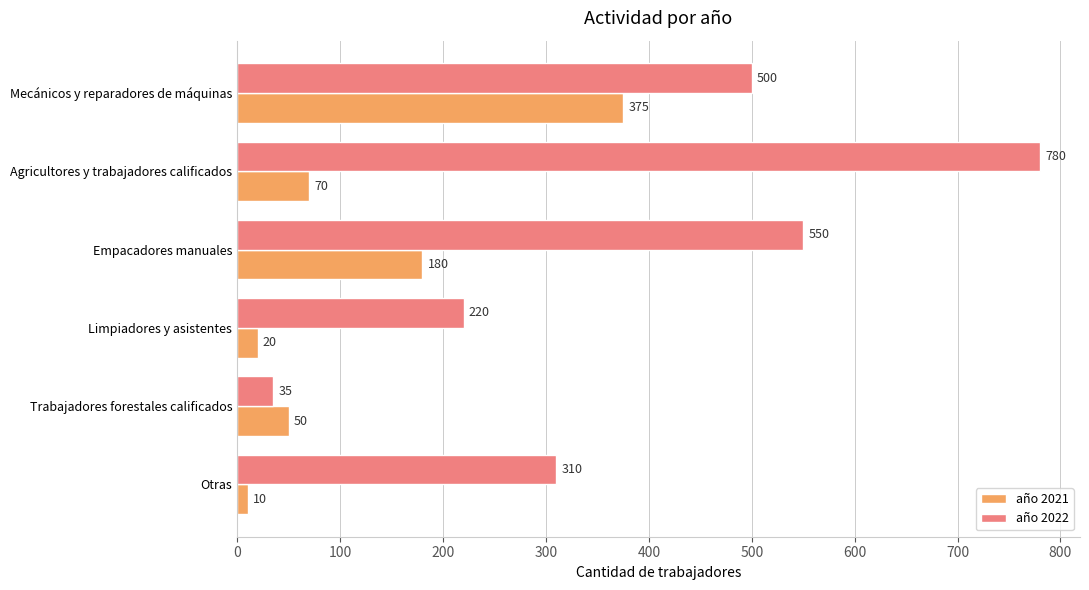

Which series has the widest spread of values?

año 2022